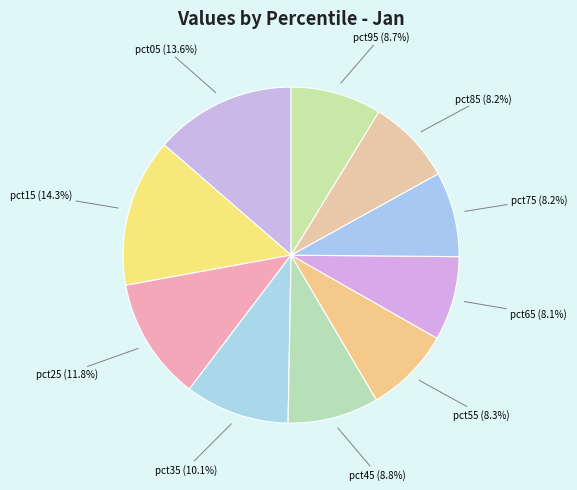

To the nearest percent, what percentage of the pie is pct45?

9%